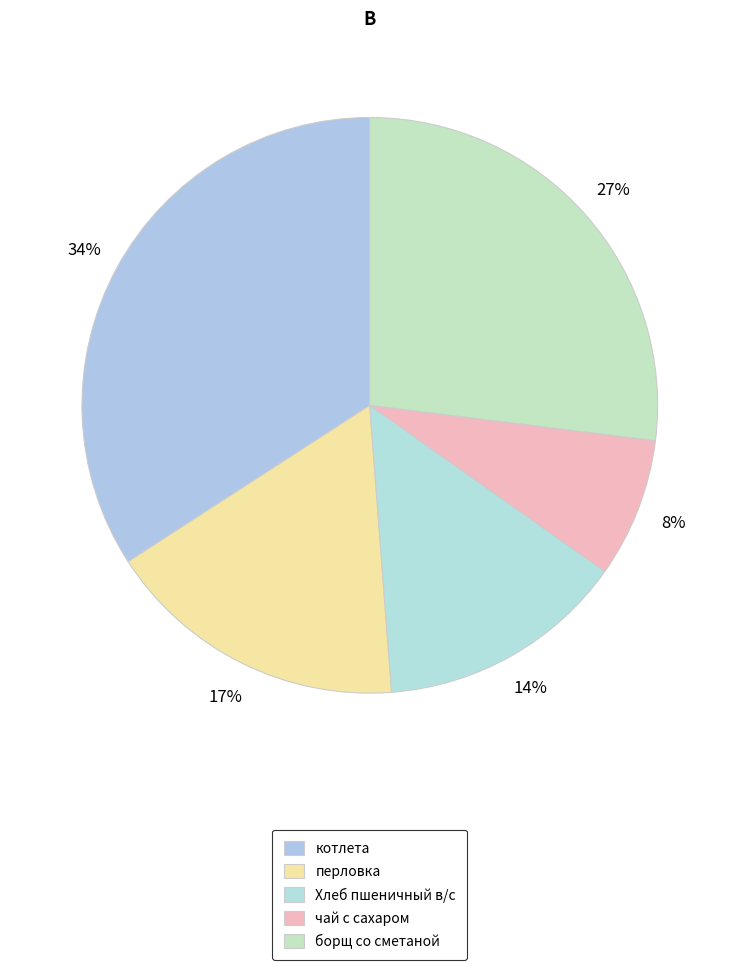

To the nearest percent, what percentage of the pie is перловка?

17%